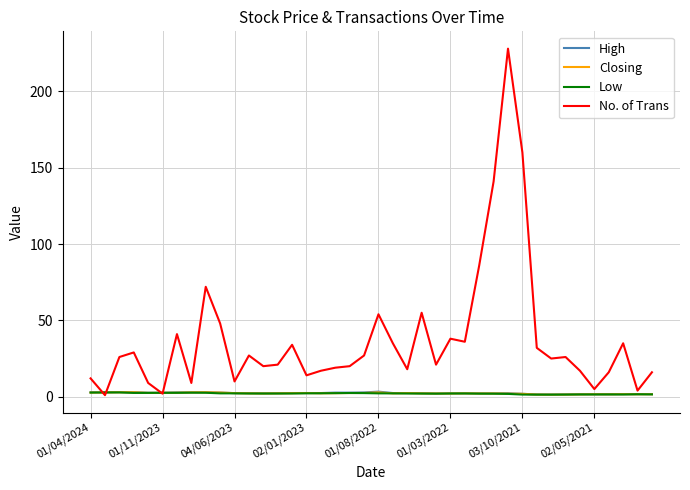

Which series has the widest spread of values?

No. of Trans